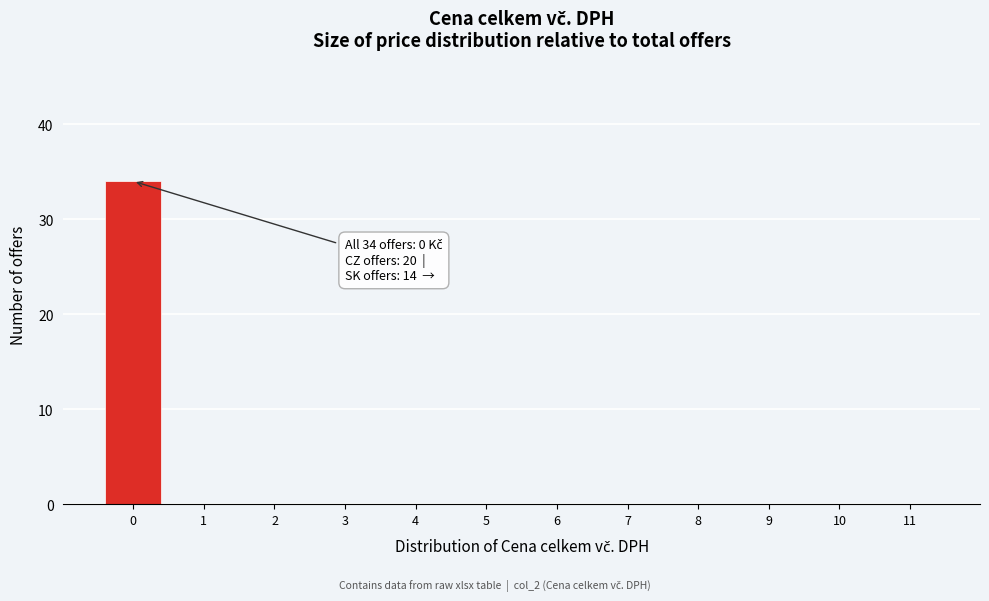

Reading right to left, what are all the values shown in this chart?

11=0	10=0	9=0	8=0	7=0	6=0	5=0	4=0	3=0	2=0	1=0	0=34